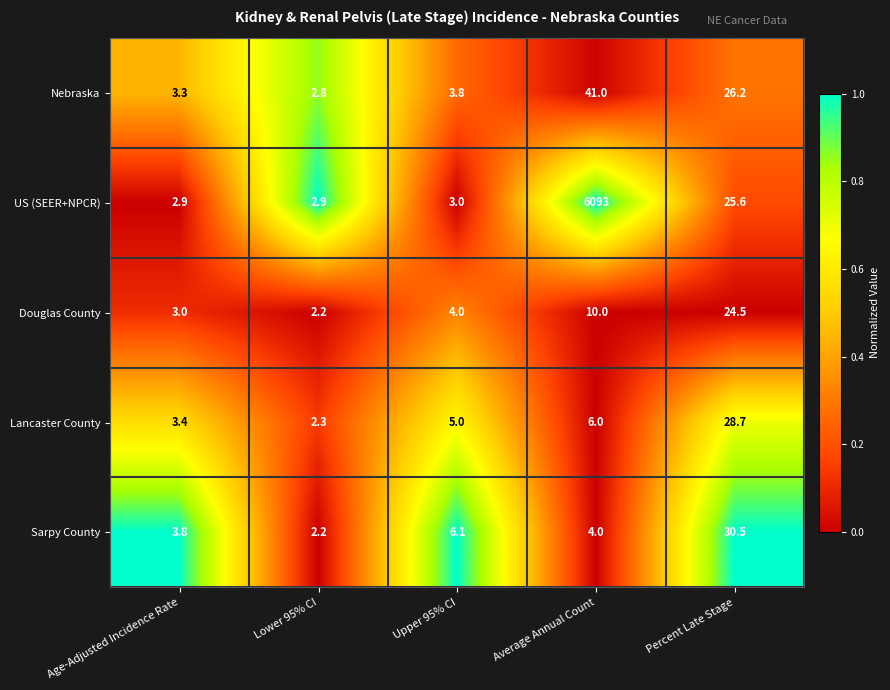

What is the average value of the US (SEER+NPCR) series?

1225.5